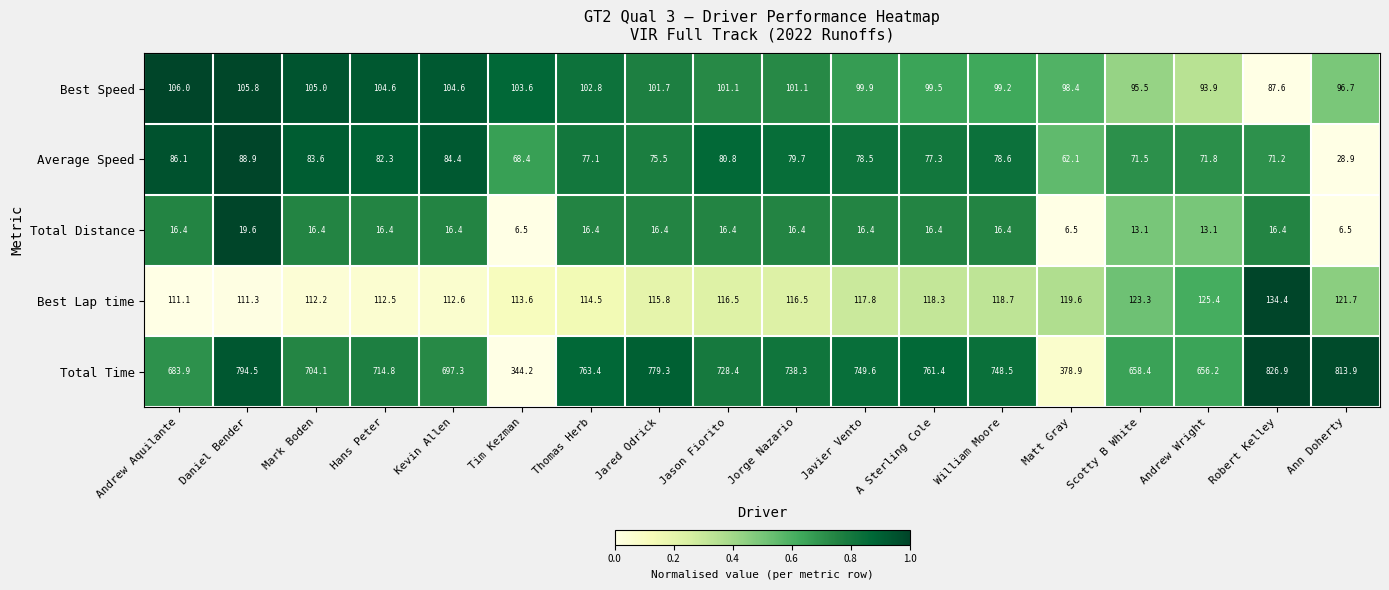

What is the total value across all series at Jared Odrick?

1088.7